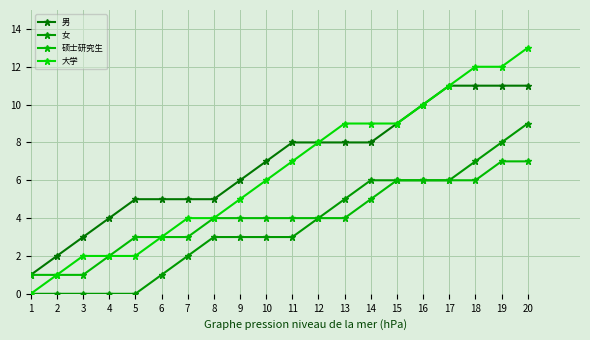

Between 13 and 20, which series saw the biggest shift?

女